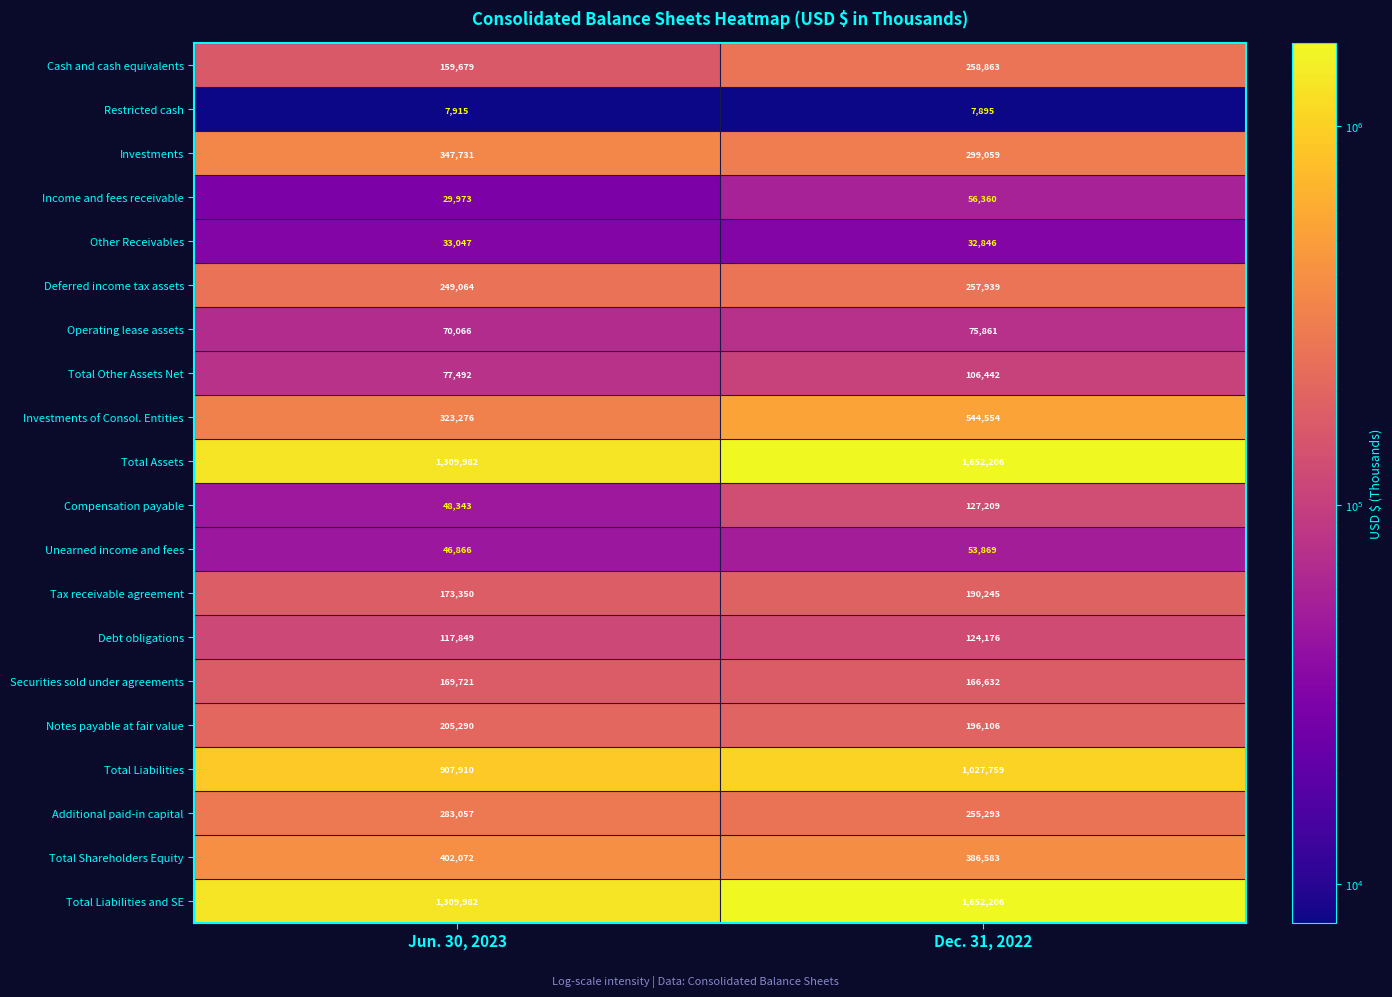

What value does the Total Liabilities series have at Dec. 31, 2022?

1027759